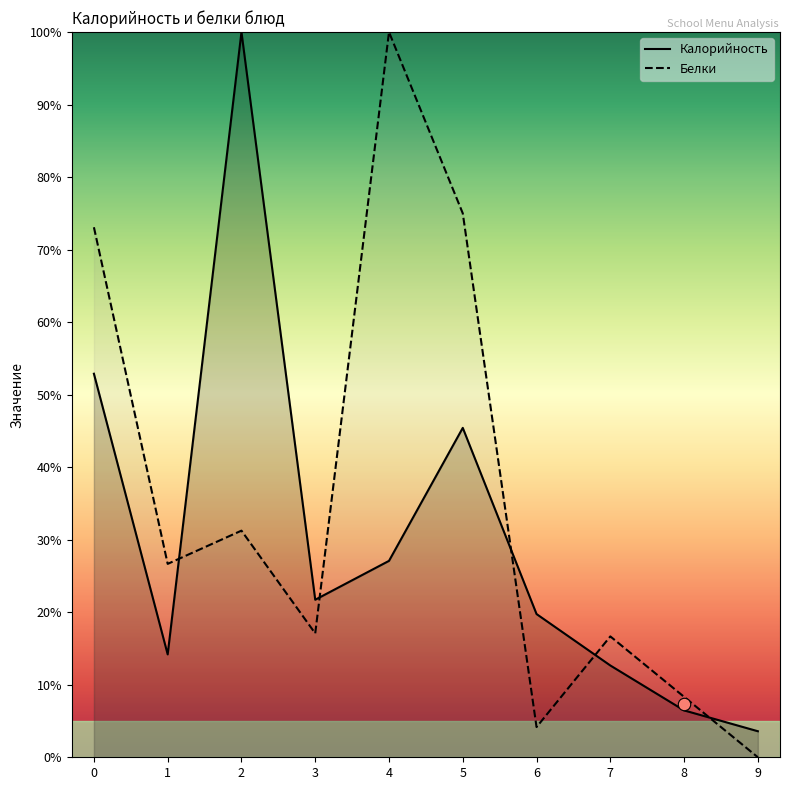

What is the total value across all series at 5?

120.4